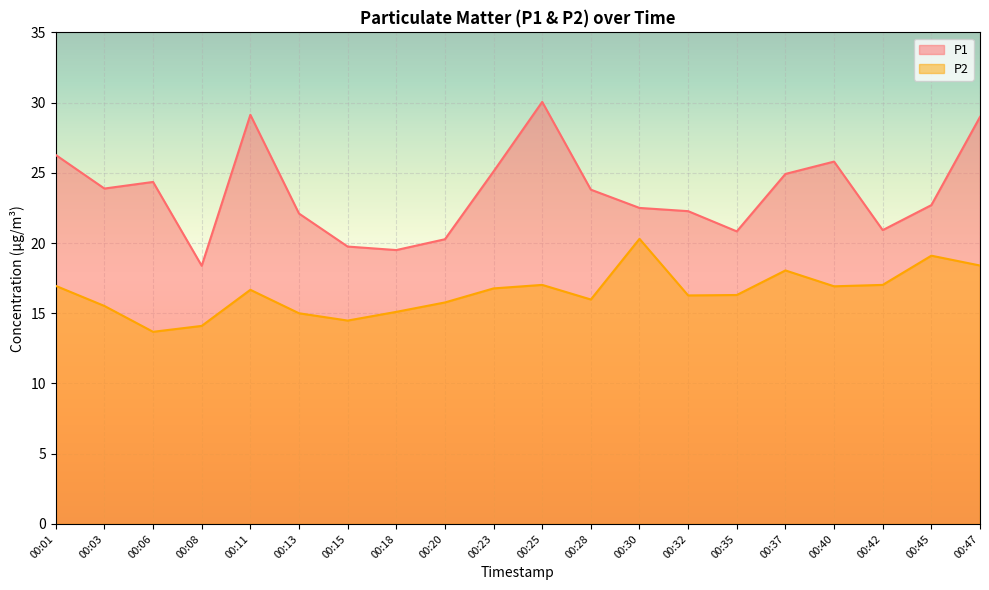

At which category does P1 reach its first local peak?

00:06